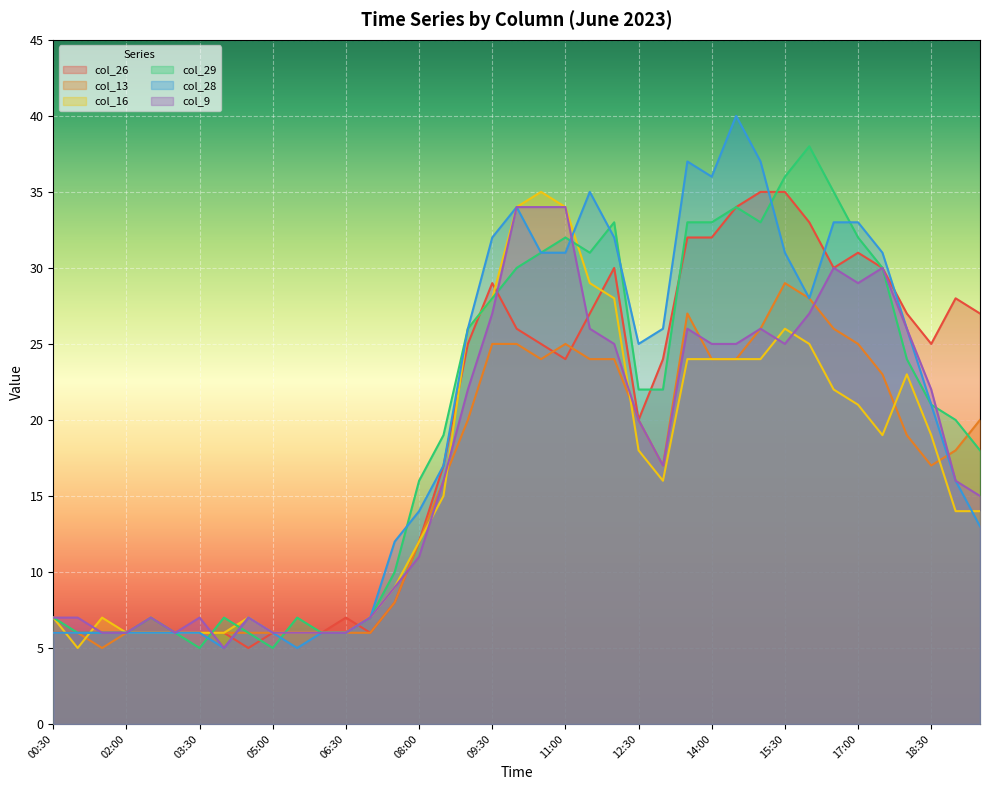

How many distinct data groups are displayed?

6